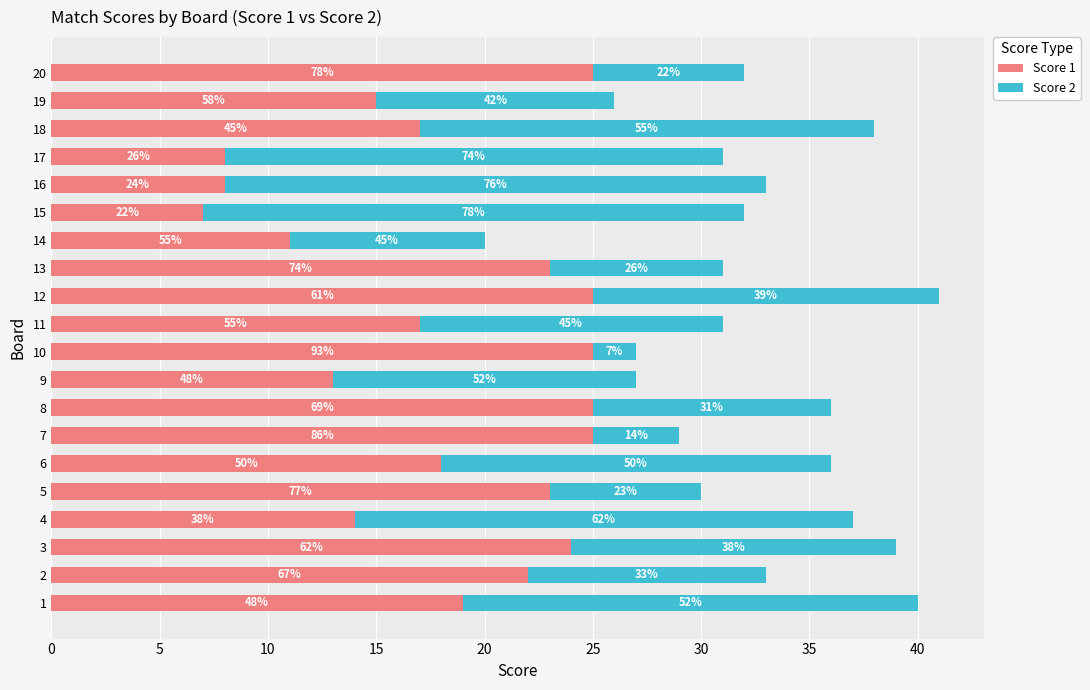

What are all the series names shown in the legend?

Score 1, Score 2